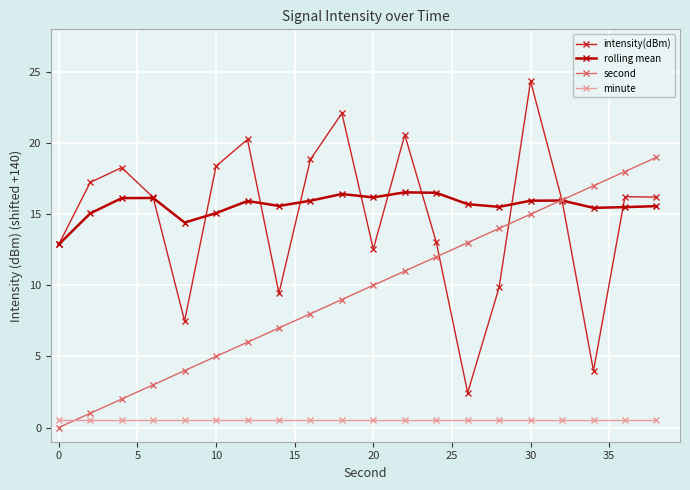

What is the highest value of the intensity(dBm) series?

24.3